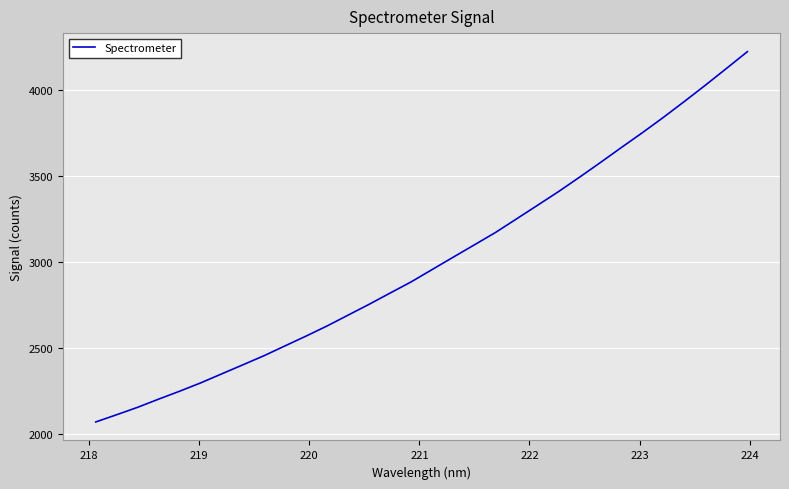

What is the minimum value shown in the chart?

2069.6